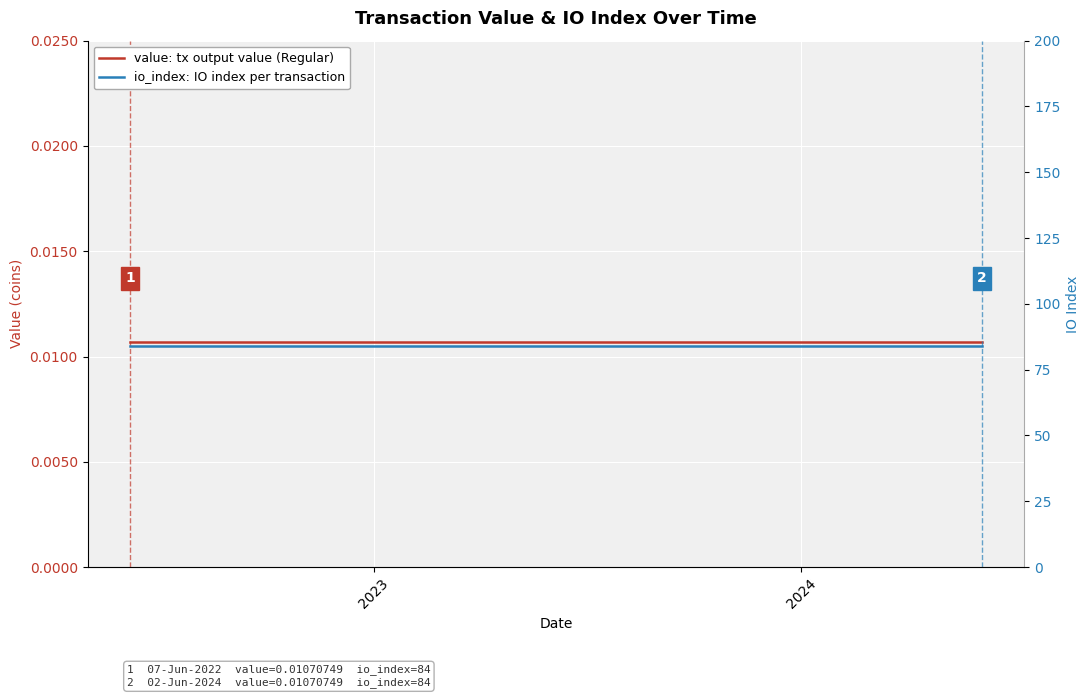

True or false: value: tx output value (Regular) and io_index: IO index per transaction intersect in this chart.

False